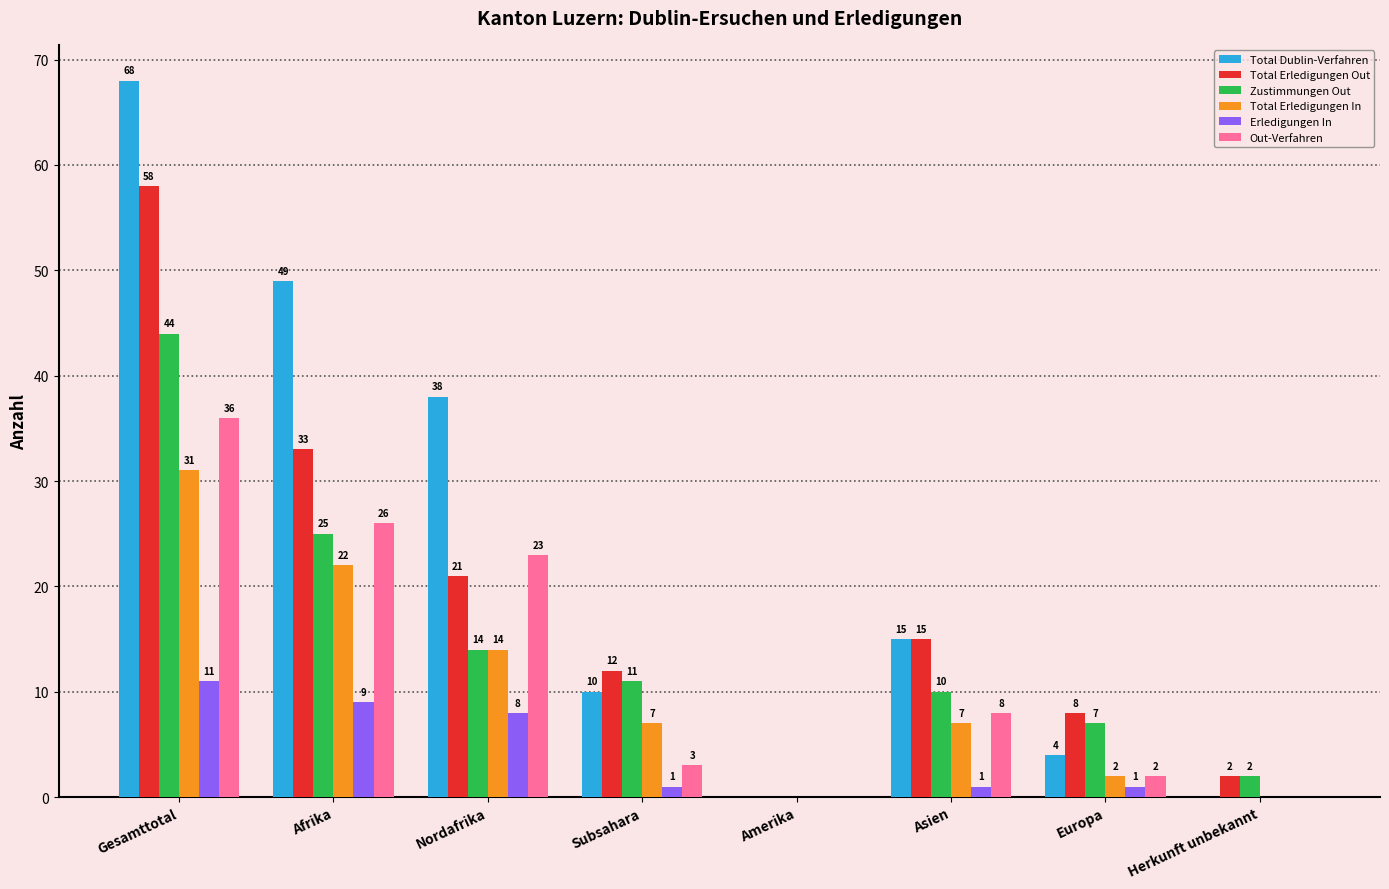

How many values in Total Dublin-Verfahren are above zero?

6